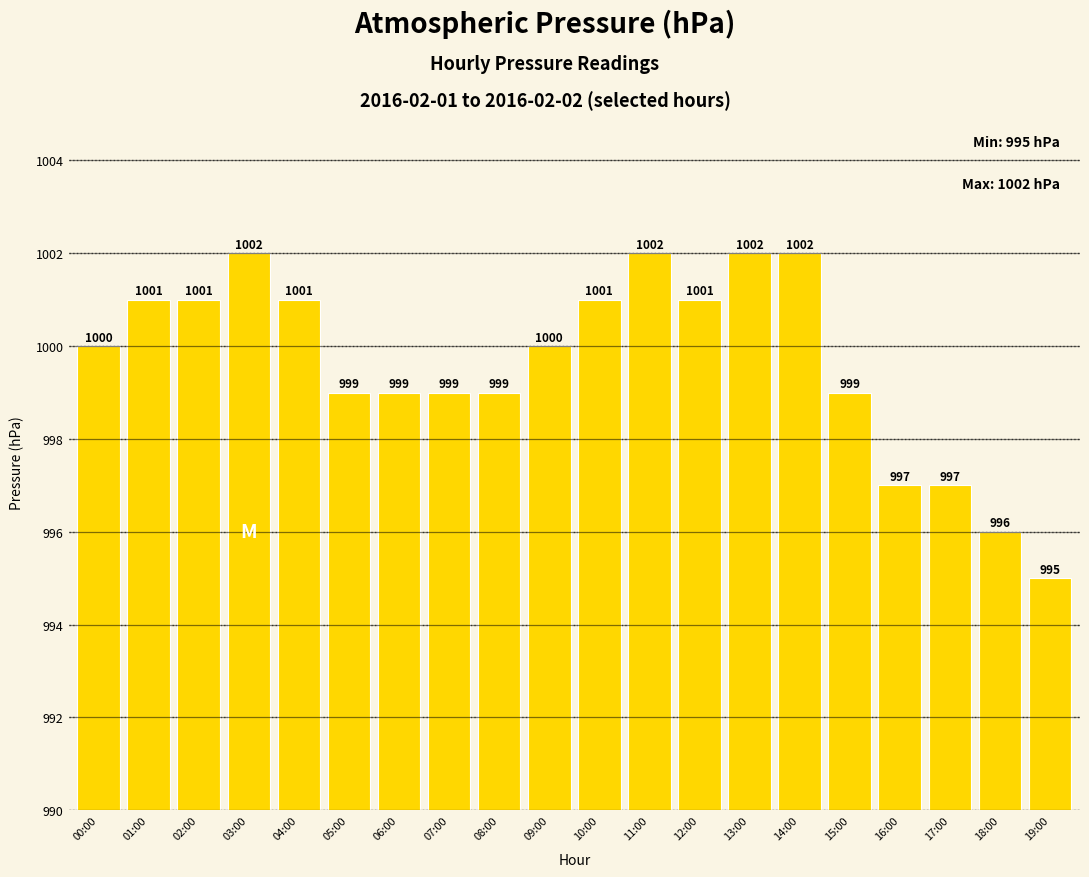

What is the difference between the maximum and minimum values?

7